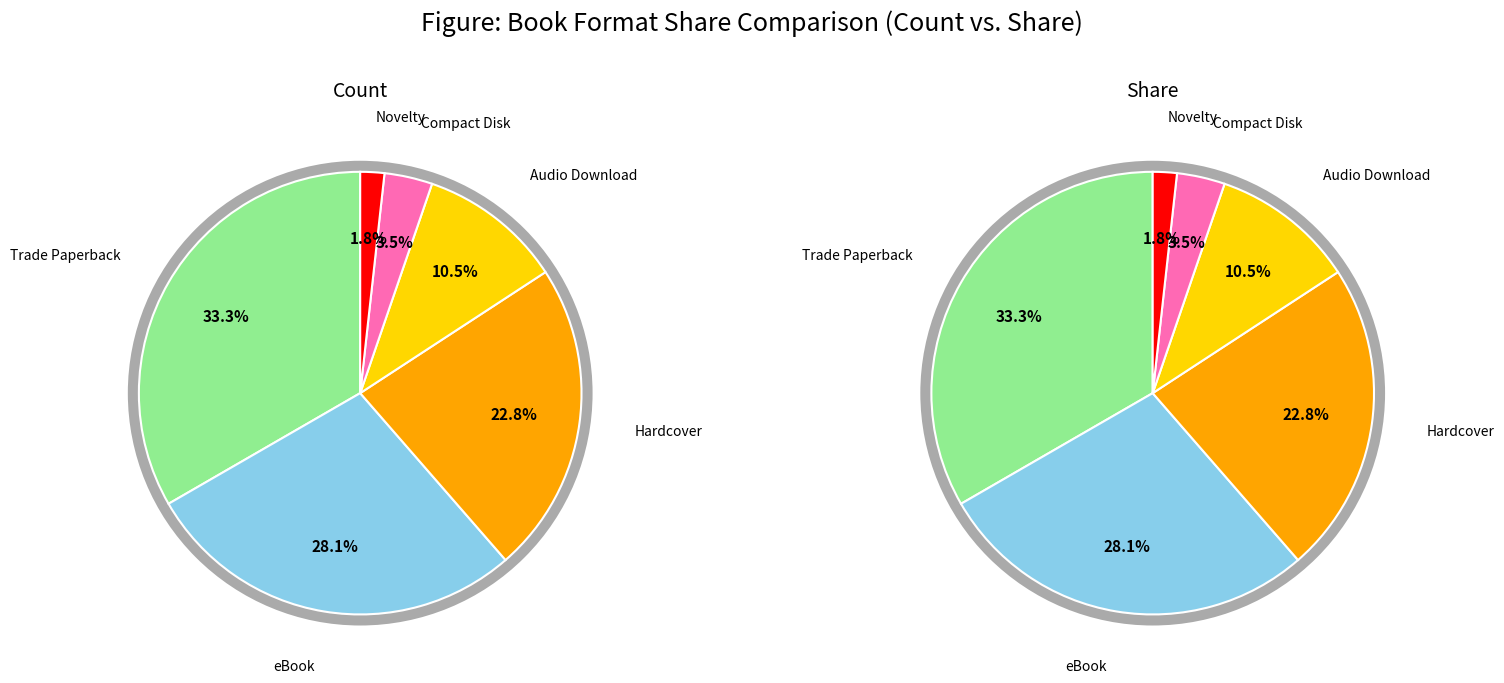

True or false: Hardcover accounts for 18% of the total.

False